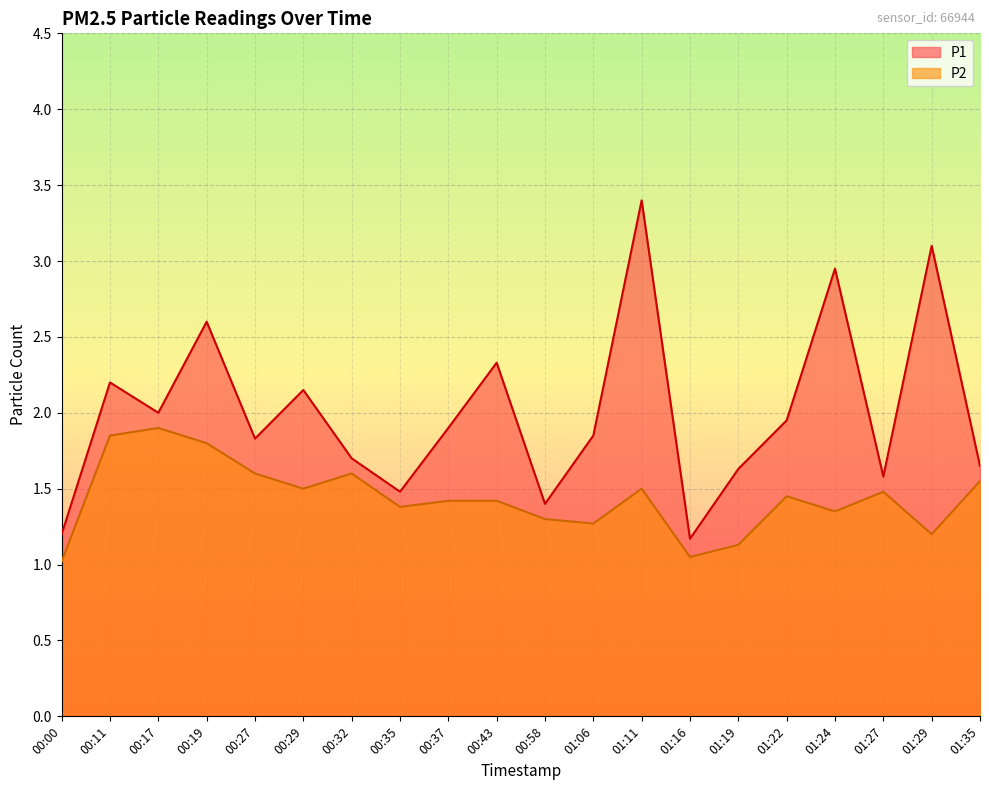

Between 00:17 and 01:16, which series saw the biggest shift?

P2